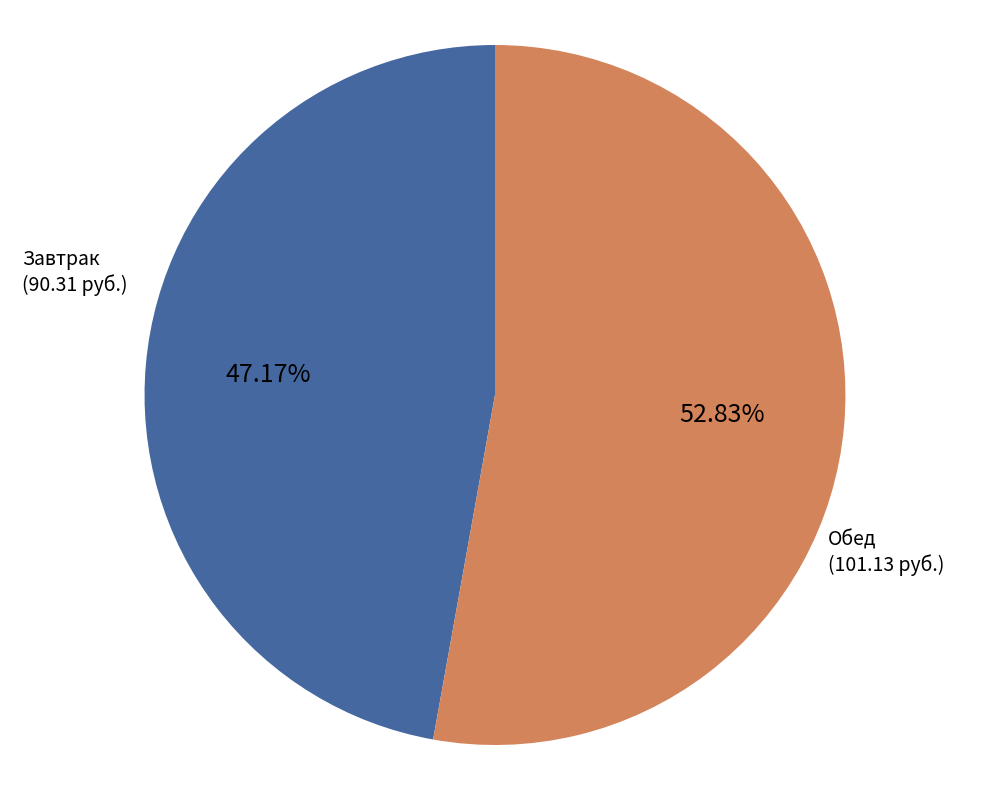

How many segments does this pie chart have?

2